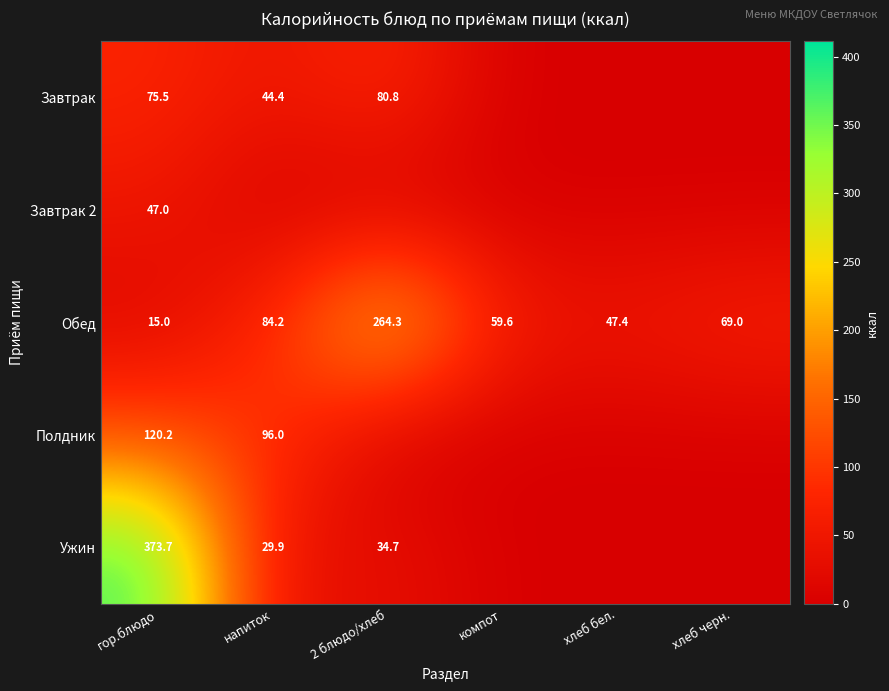

At which label does Обед reach its minimum?

гор.блюдо